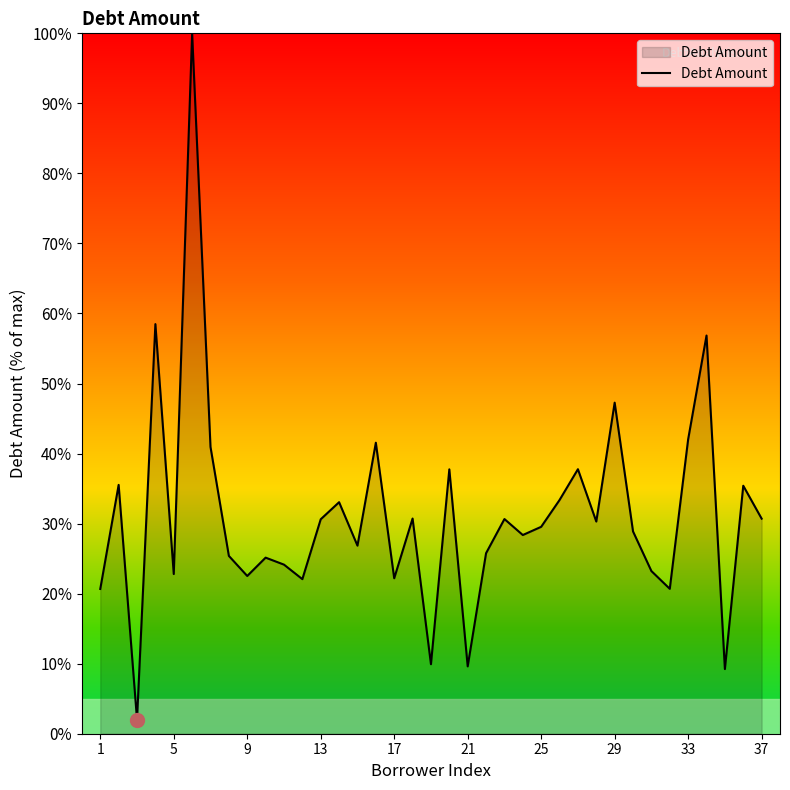

True or false: the data has more than 0 interior local peaks.

True